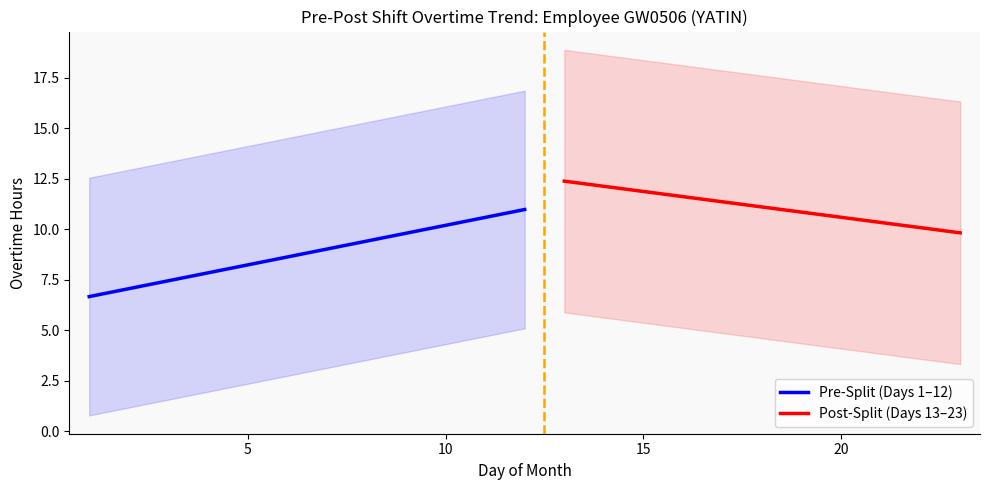

What is the minimum value for Pre-Split (Days 1–12)?

6.7